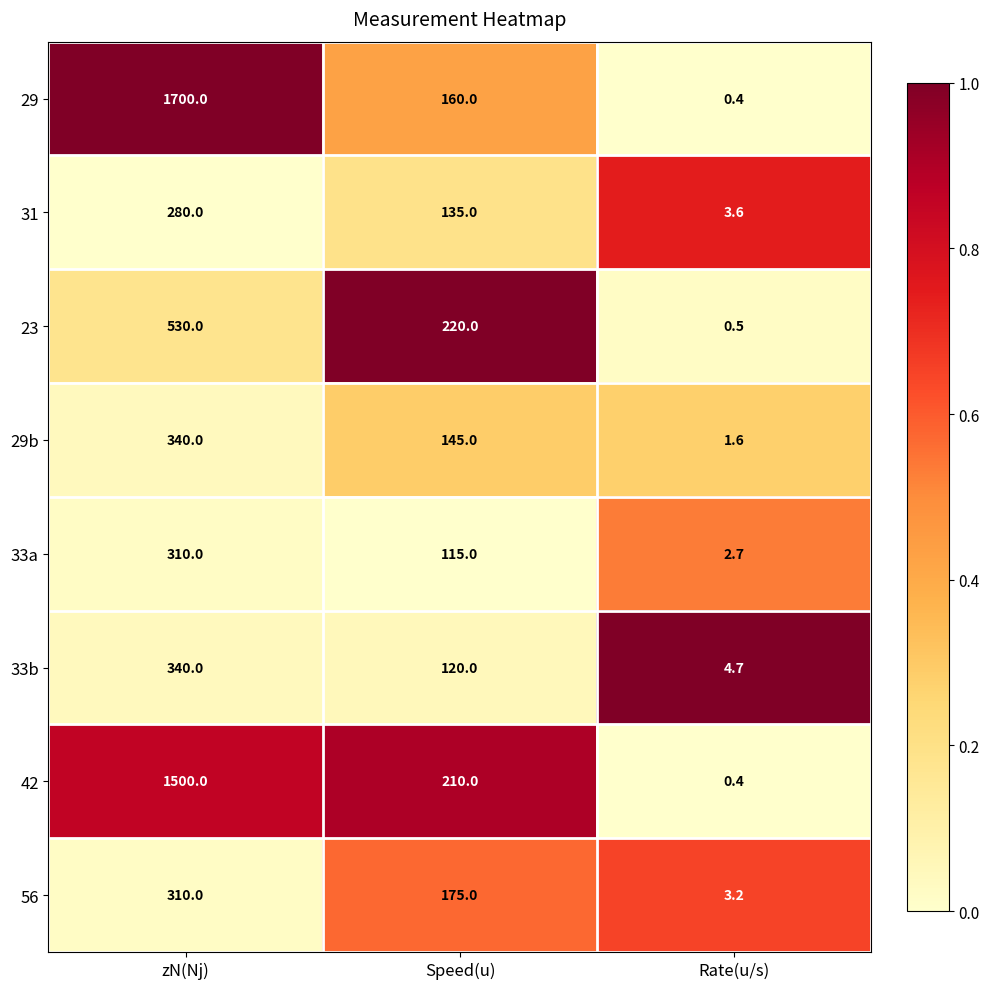

What is the difference between the 31 values at zN(Nj) and Rate(u/s)?

276.4